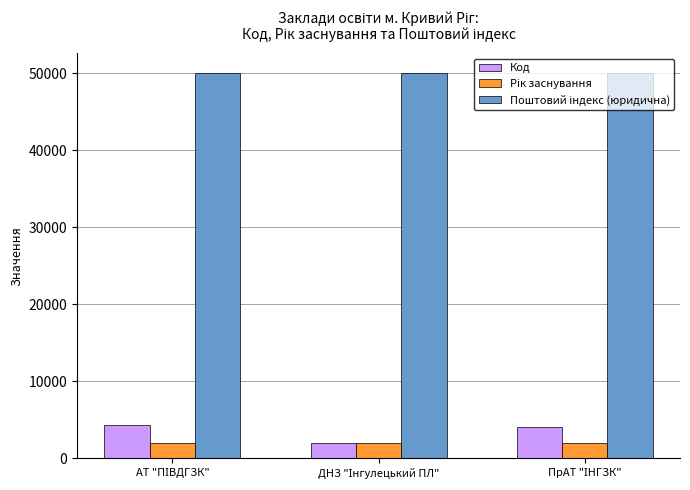

What is the greatest value displayed?

50102